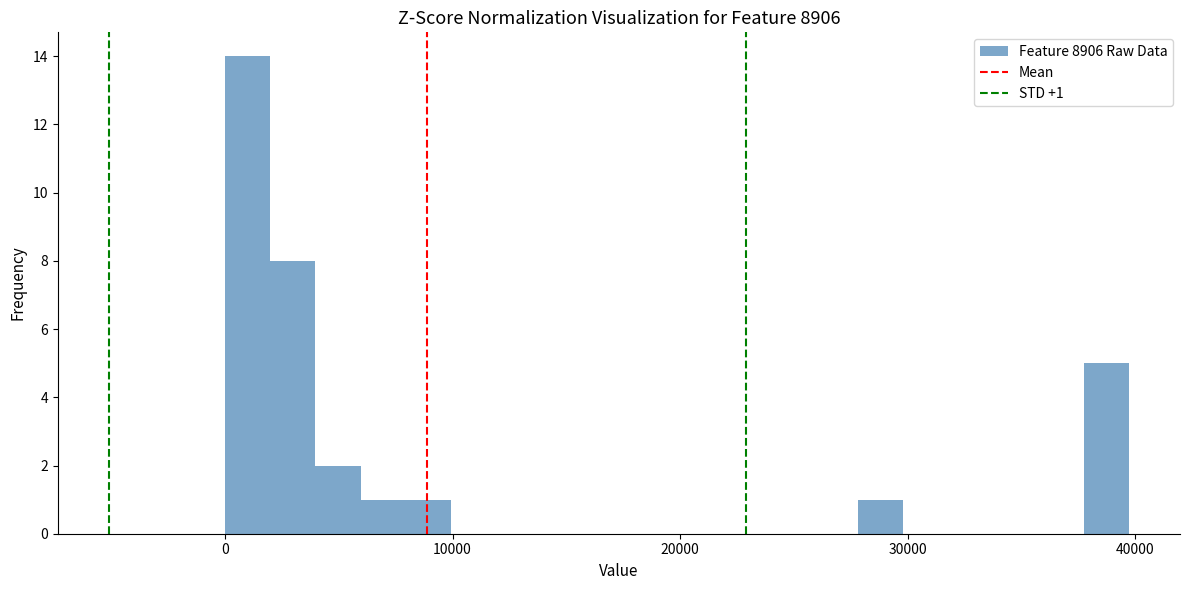

Around what value on the x-axis is the tallest bar? Give the approximate position of its centre, as read against the axis.

1000